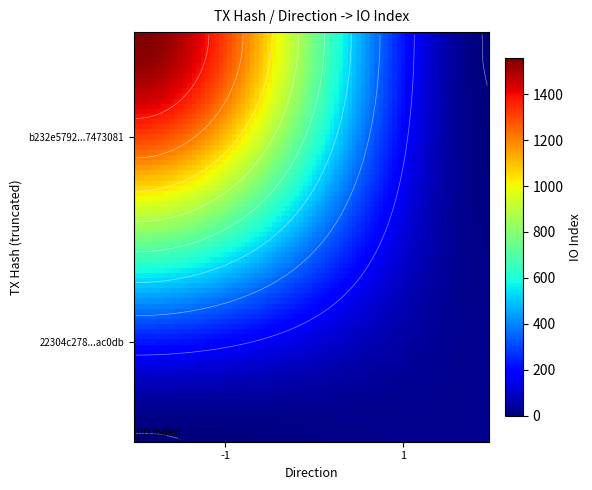

Is it true that 22304c2782358cc02d9b3dc6295d7de57bac0db equals 0 at direction?

False